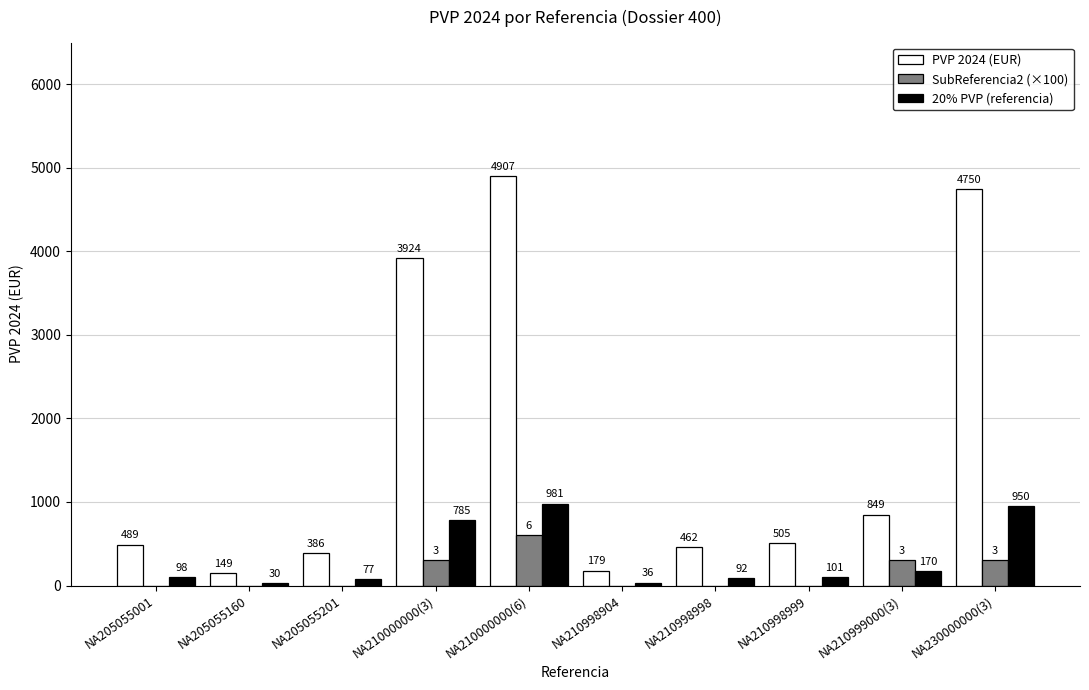

Which series has the largest total across all categories?

PVP 2024 (EUR)